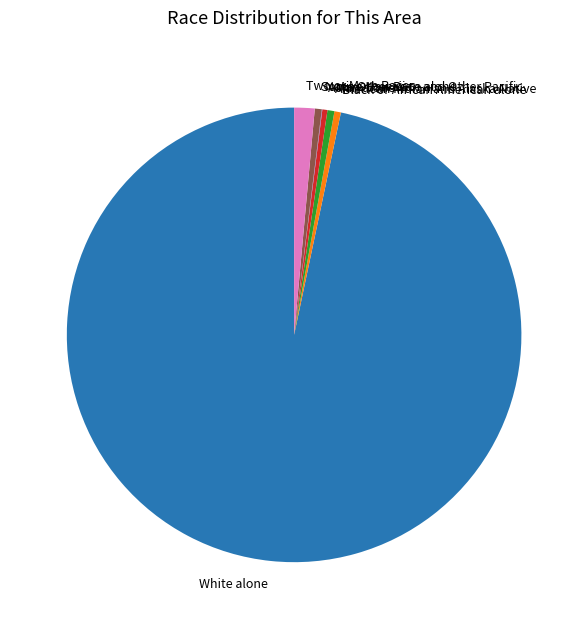

What is the largest slice in the pie chart?

White alone